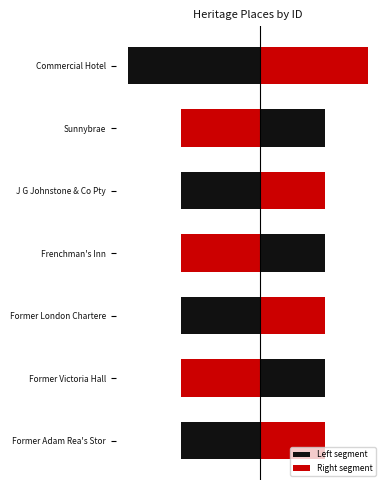

What is the minimum value for Left segment?

-2.8